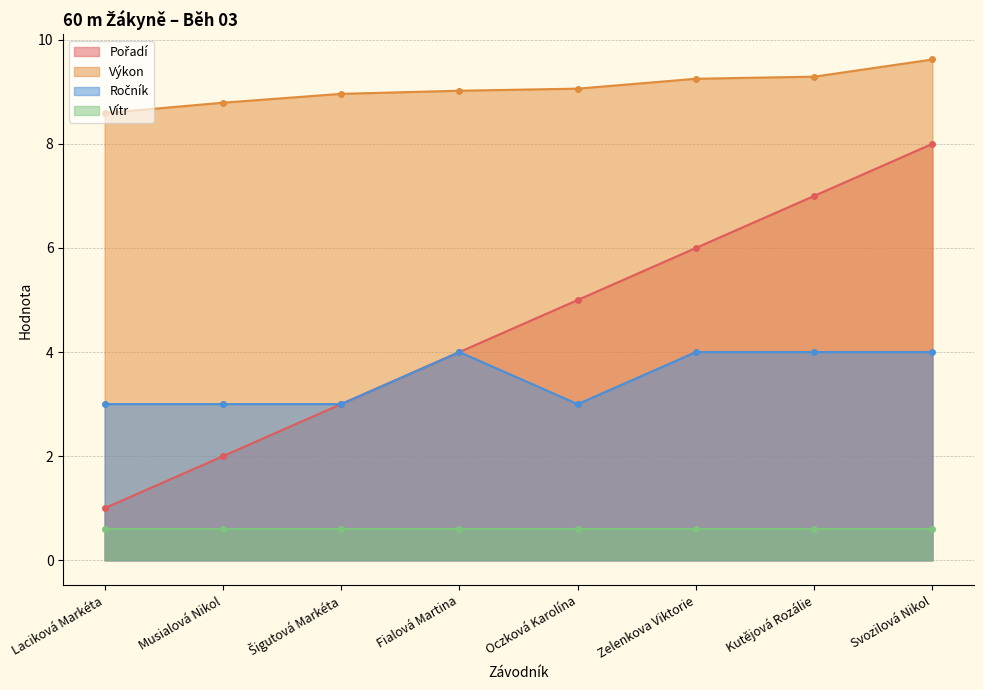

True or false: Ročník has more than 0 points higher than both neighbors.

True